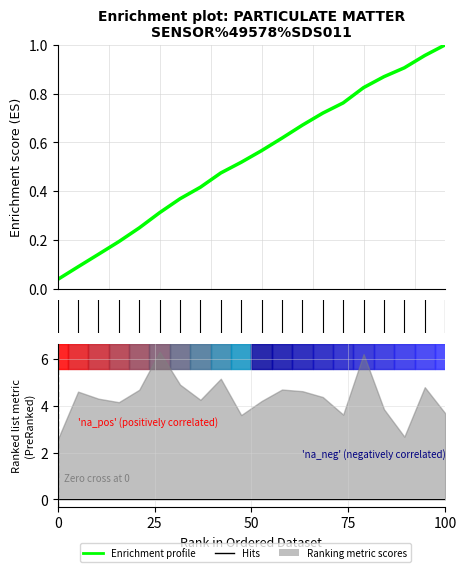

True or false: there are more than 2 points higher than both neighbors.

False